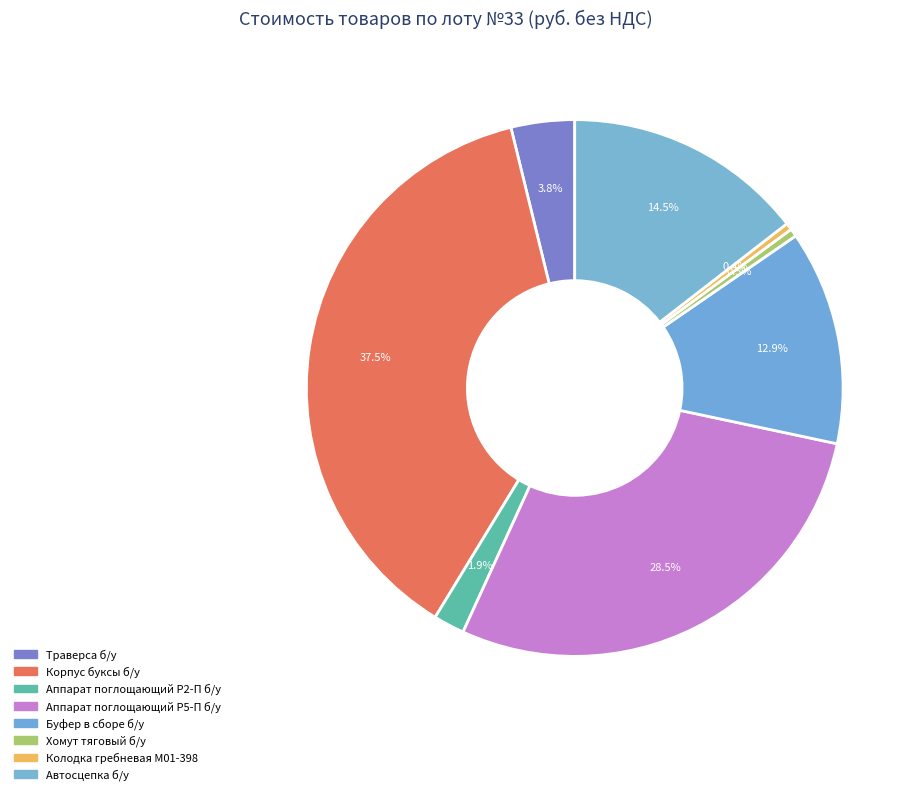

Do Корпус буксы б/у and Траверса б/у together represent more than half of the pie?

No